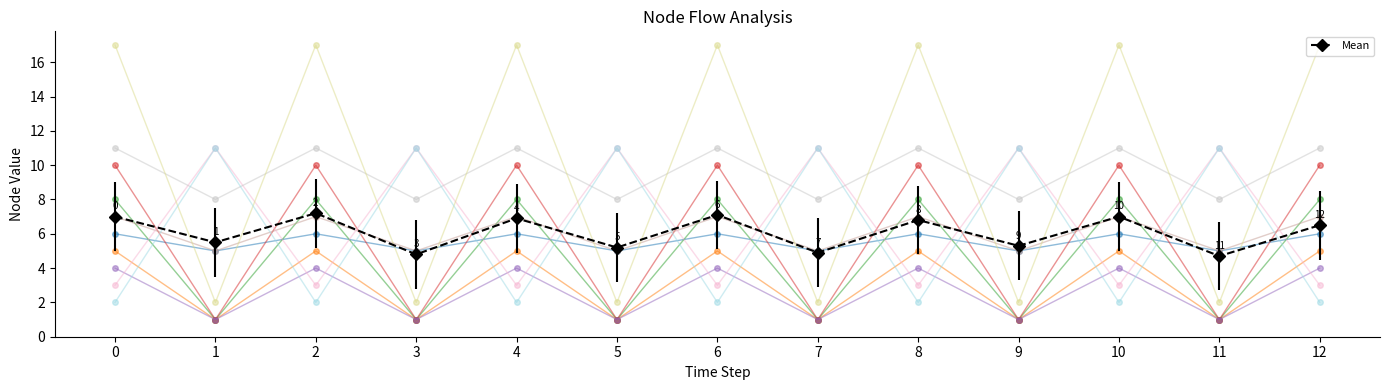

How many times do Mean and 000a cross each other?

12